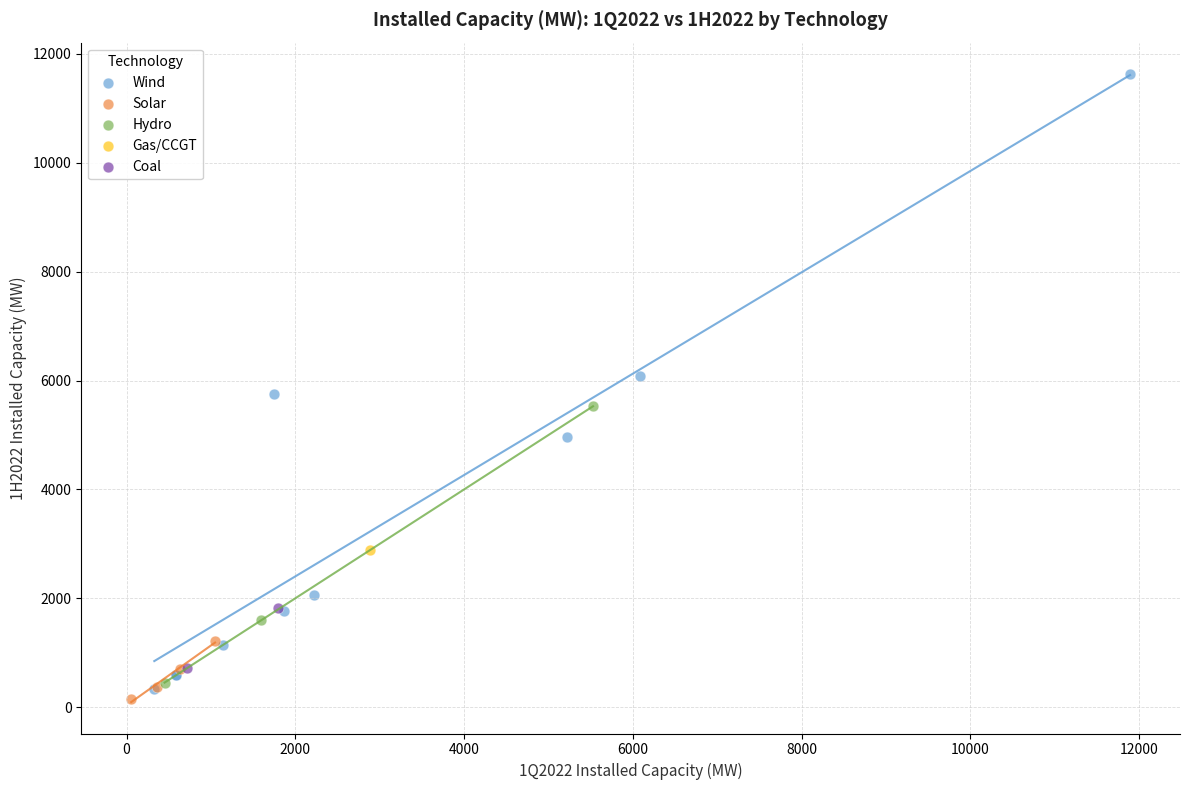

Which series reaches the maximum Y coordinate?

Wind